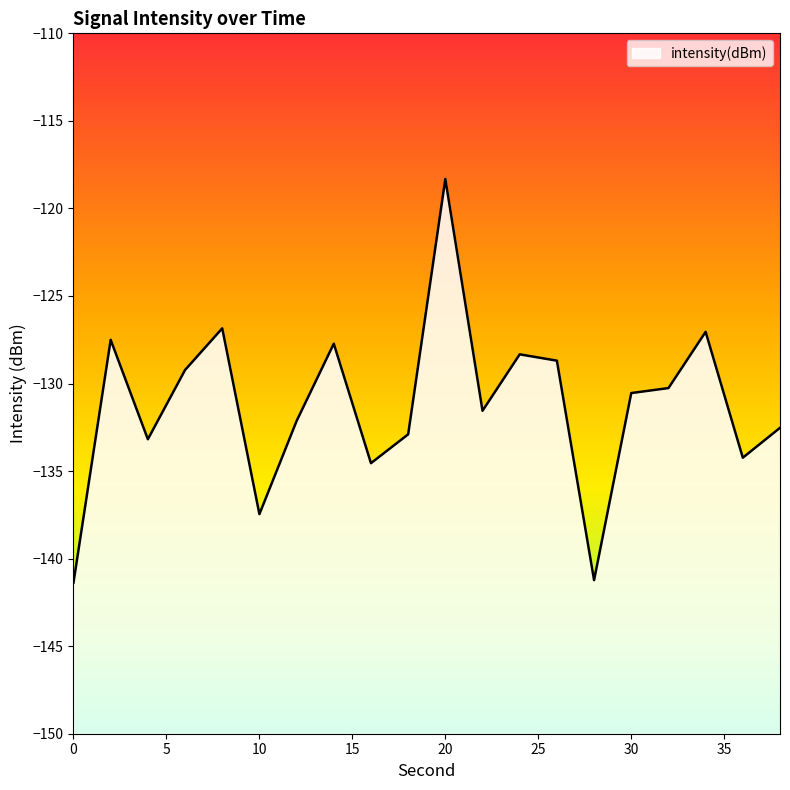

True or false: there are more than 0 points higher than both neighbors.

True